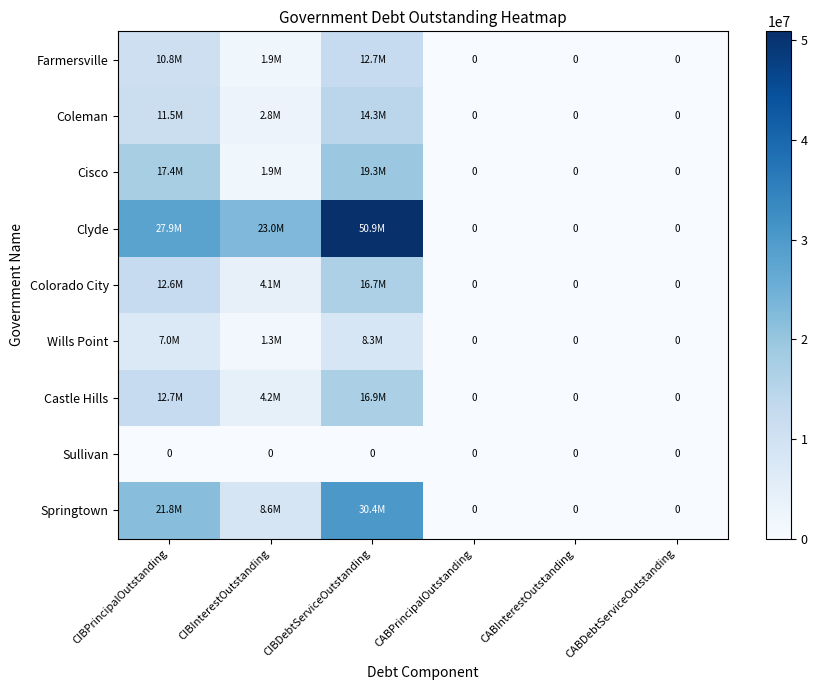

What is the maximum value for Castle Hills?

16928093.8